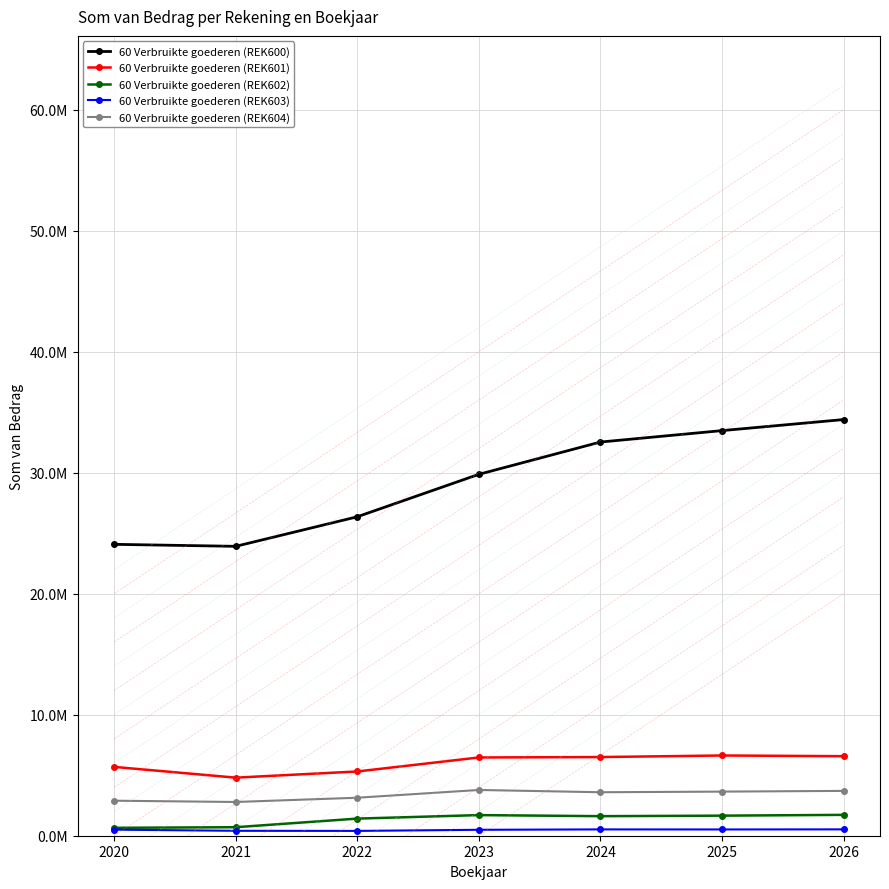

The value of 60 Verbruikte goederen (REK604) at 2021 is 2788226.4. True or false?

True